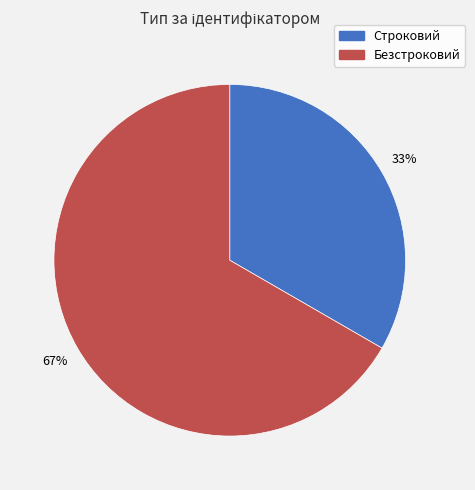

To the nearest percent, what portion does Строковий represent?

33%